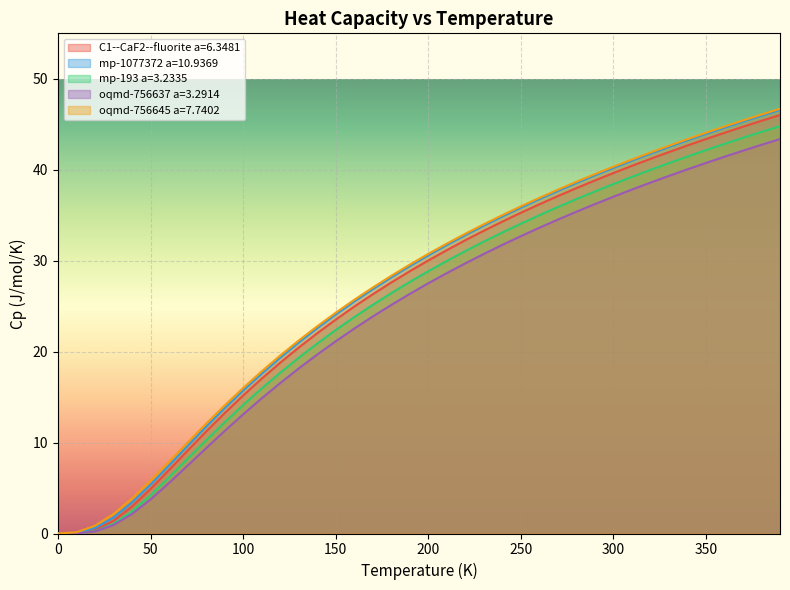

Is the value of mp-1077372 a=10.9369 at 290.0 greater than the value of mp-193 a=3.2335 at 300.0?

Yes